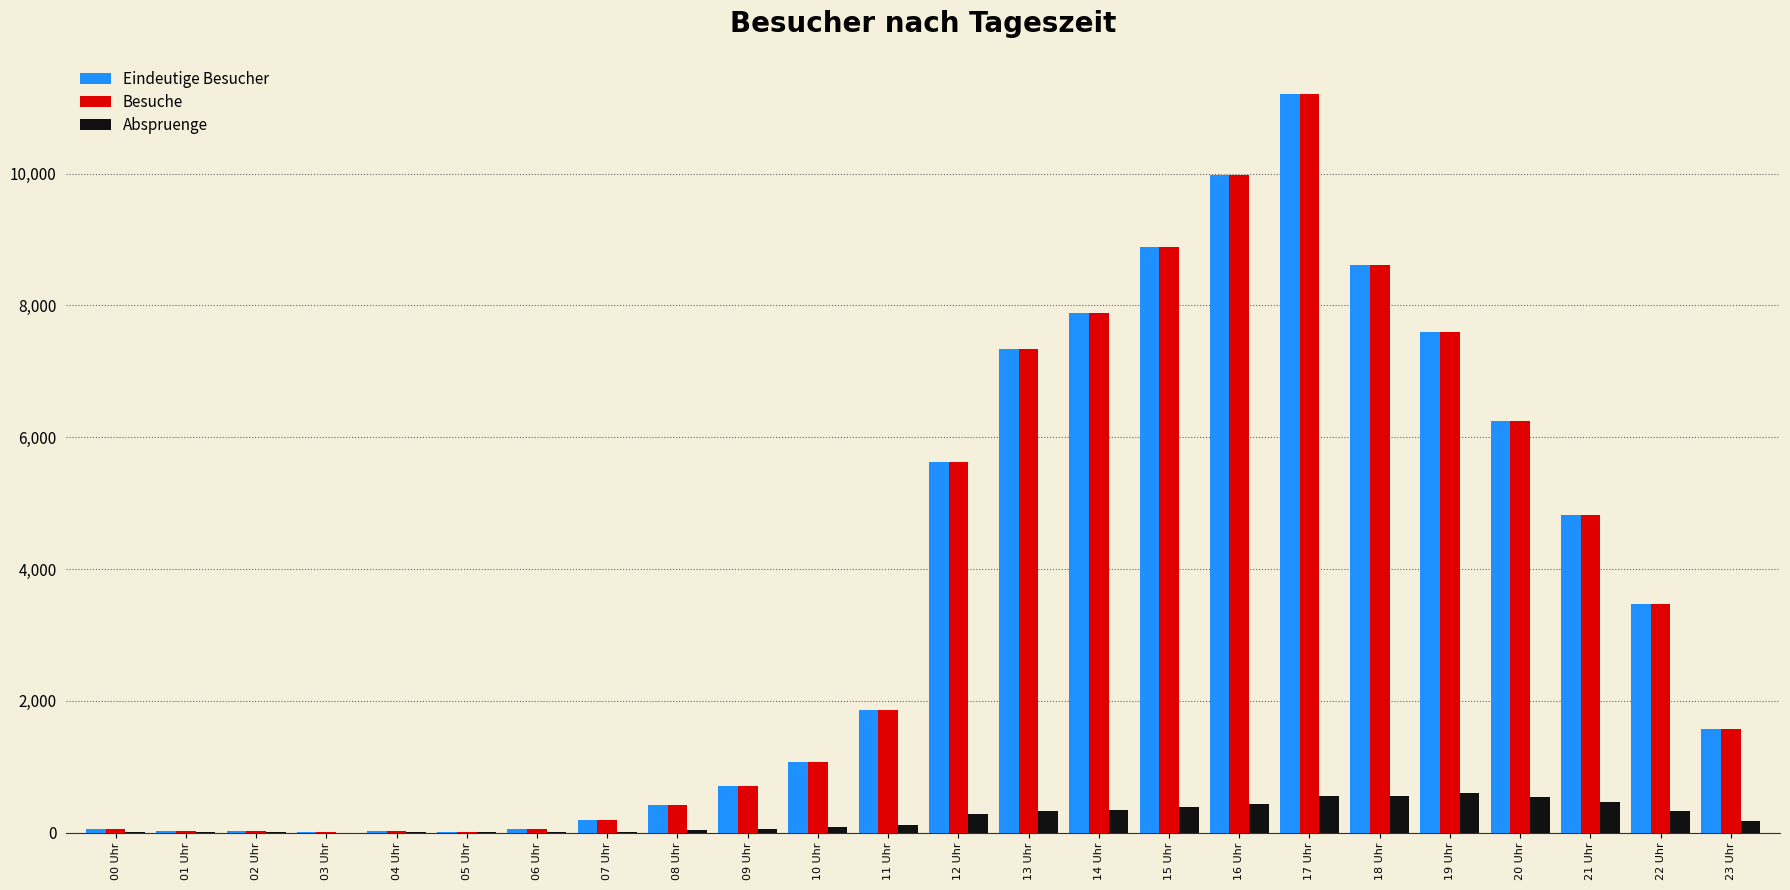

The value of Besuche at 11 Uhr is 745. True or false?

False